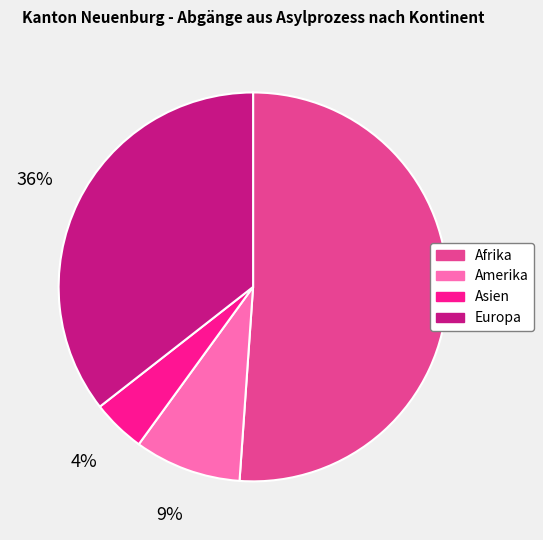

Is the sum of Asien and Europa greater than half?

No